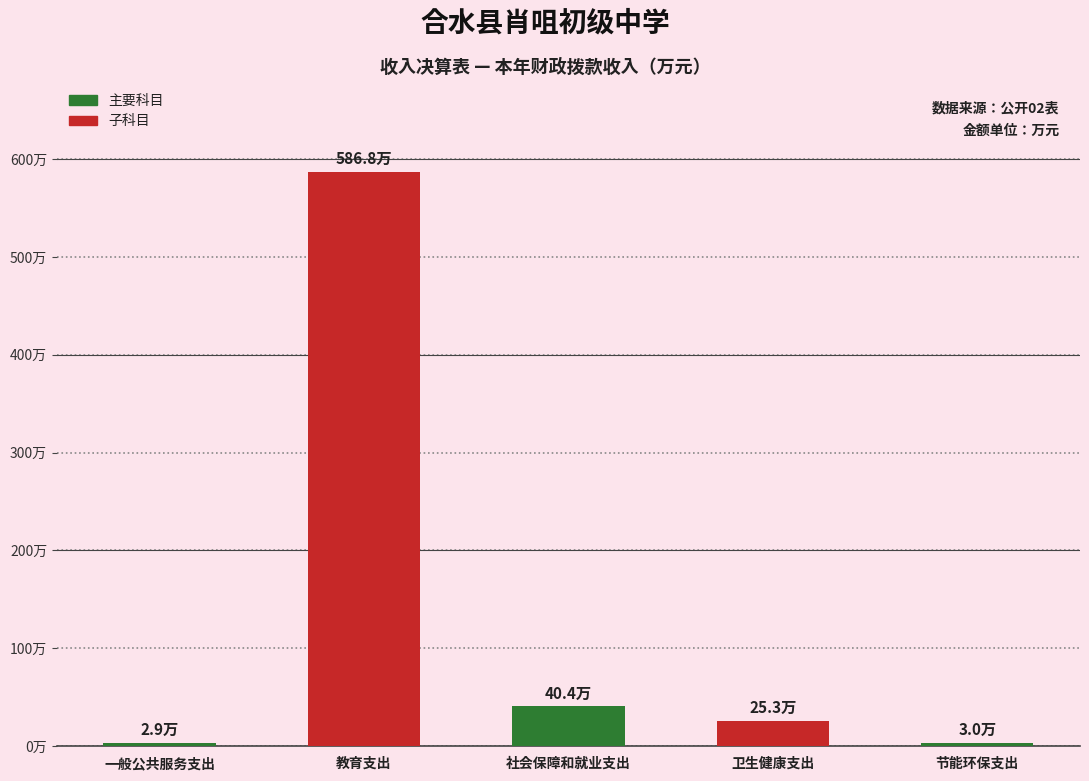

Which label corresponds to the smallest value in the chart?

一般公共服务支出